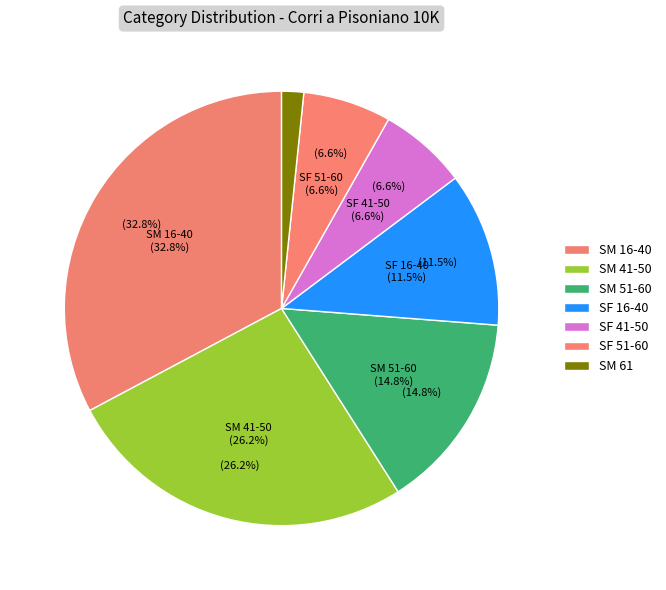

Combined, what portion of the pie is SM 61 and SM 16-40?

34.4%